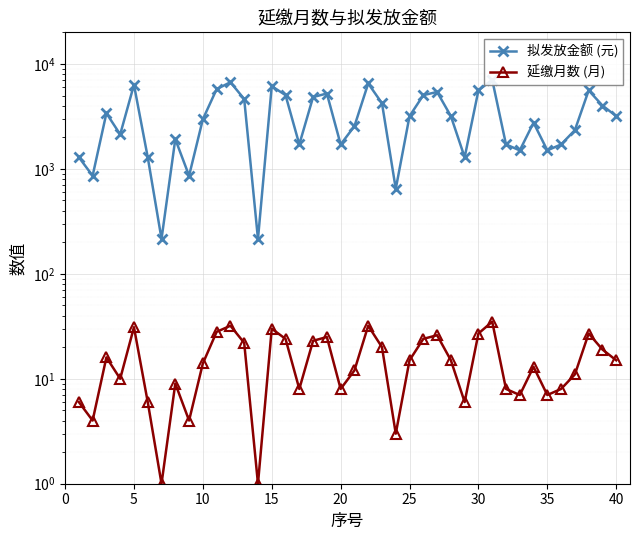

Reading left to right, transcribe all the data shown in this chart.

拟发放金额 (元): 1290	860	3390	2130	6328	1290	215	1920	860	2970	5750	6696	4630	215	6144	5040	1710	4835	5224	1710	2550	6512	4220	645	3180	5040	5408	3180	1290	5592	7064	1710	1500	2755	1500	1710	2340	5592	4015	3180
延缴月数 (月): 6	4	16	10	31	6	1	9	4	14	28	32	22	1	30	24	8	23	25	8	12	32	20	3	15	24	26	15	6	27	35	8	7	13	7	8	11	27	19	15